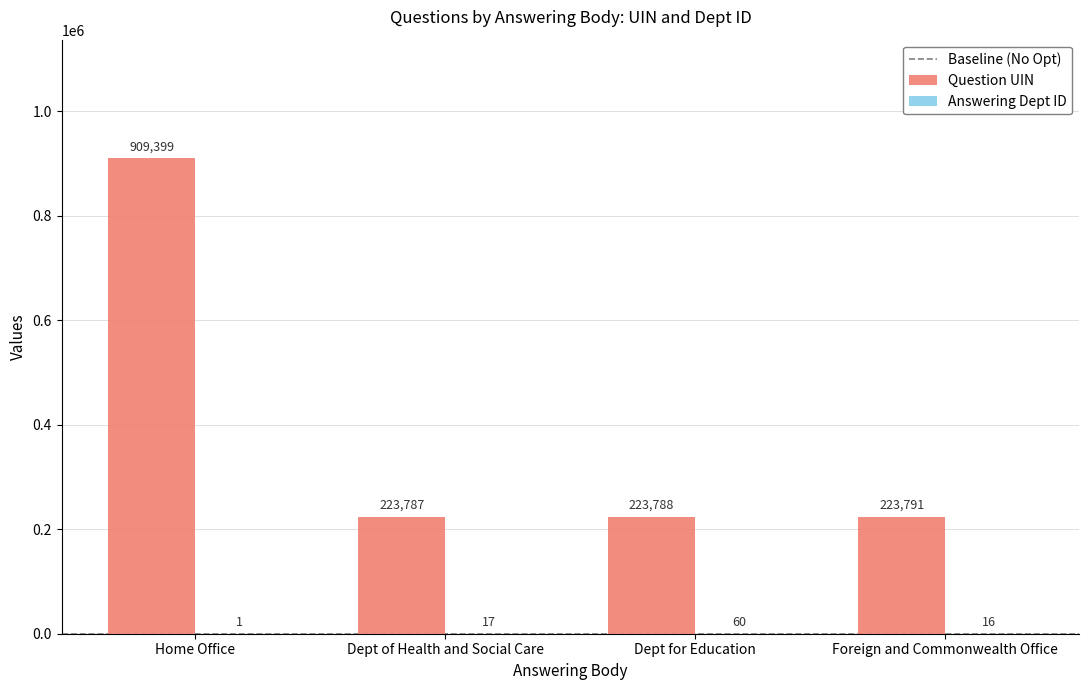

How many groups of bars are there?

4